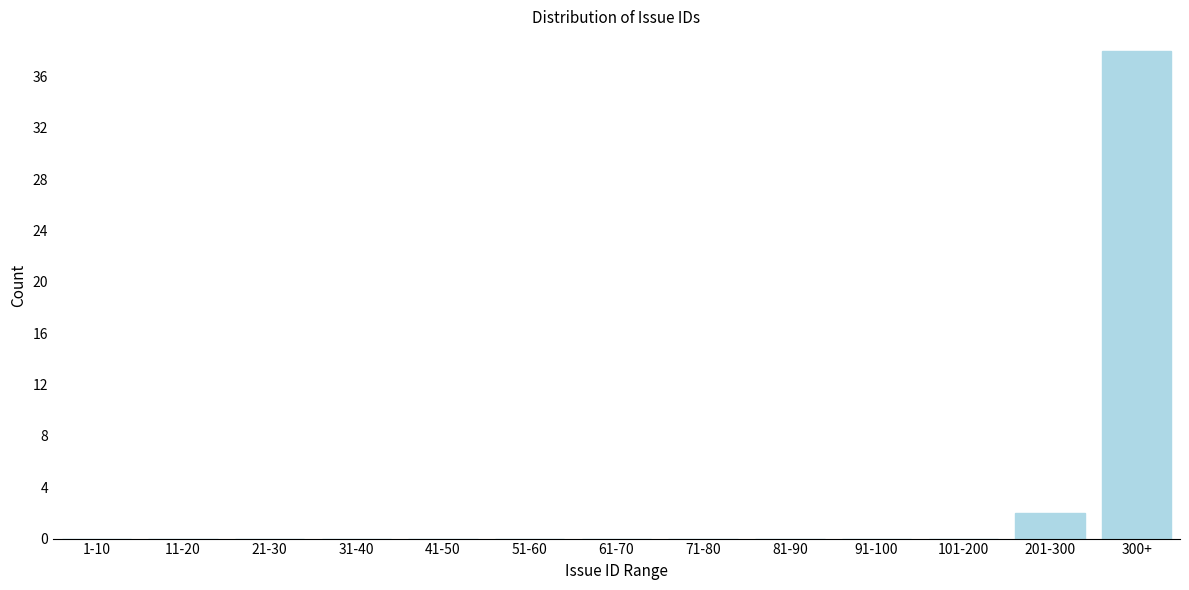

Reading left to right, list all the values displayed in this chart.

1-10=0	11-20=0	21-30=0	31-40=0	41-50=0	51-60=0	61-70=0	71-80=0	81-90=0	91-100=0	101-200=0	201-300=2	300+=38